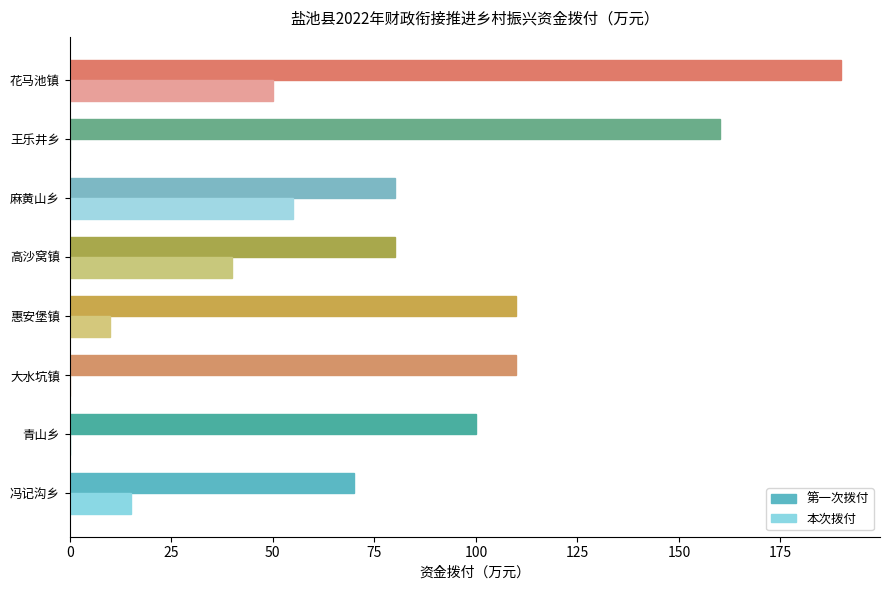

What is the greatest value displayed?

190